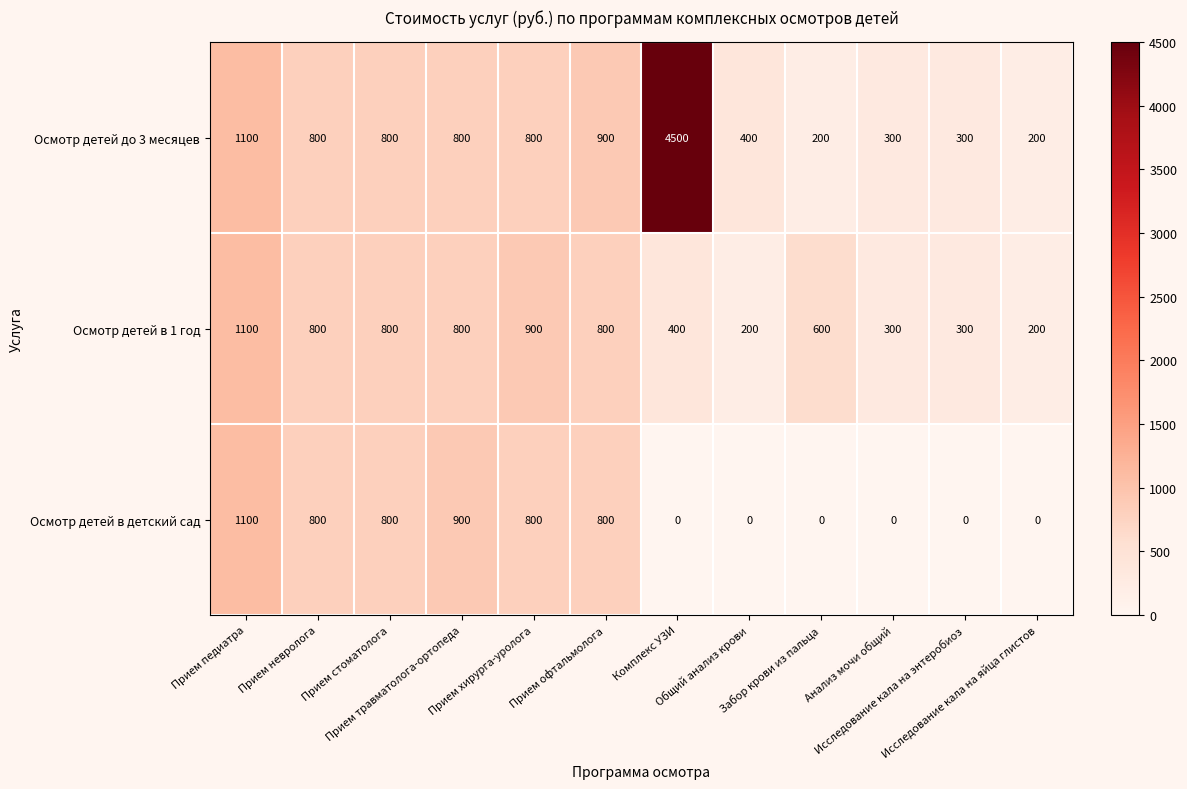

At which category does the chart reach its peak across all series?

Комплекс УЗИ